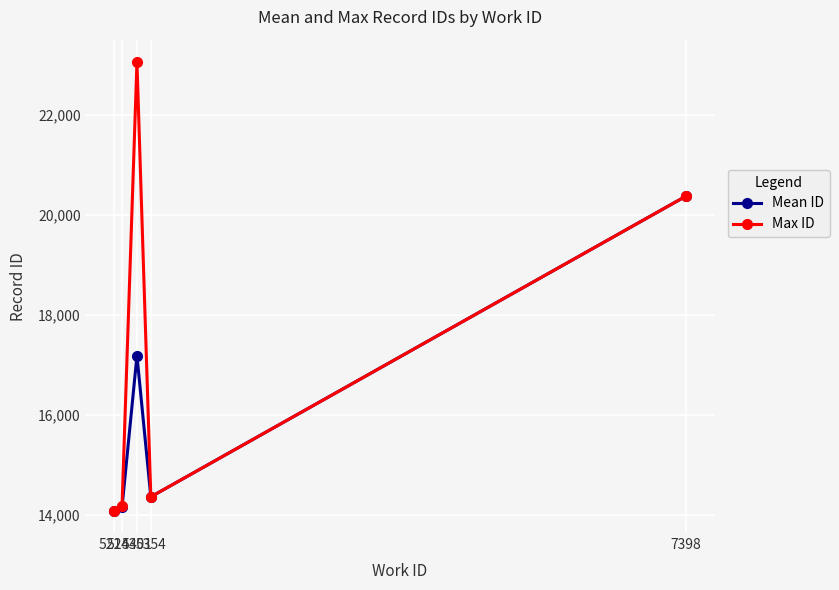

What is the difference between the second highest and minimum values in the Mean ID series?

3101.3